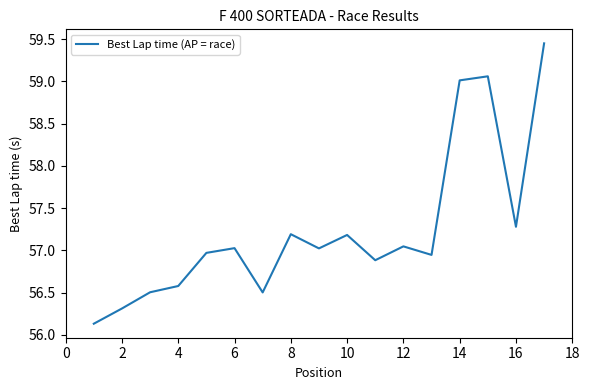

True or false: the data has more than 0 interior local peaks.

True